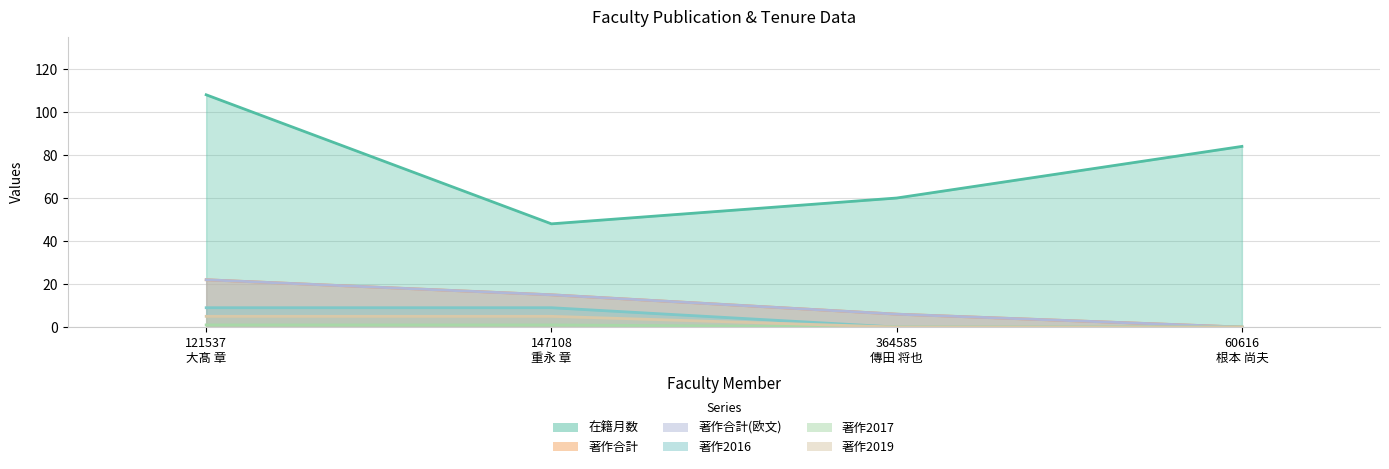

What are all the series names shown in the legend?

在籍月数, 著作合計, 著作合計(欧文), 著作2016, 著作2017, 著作2019